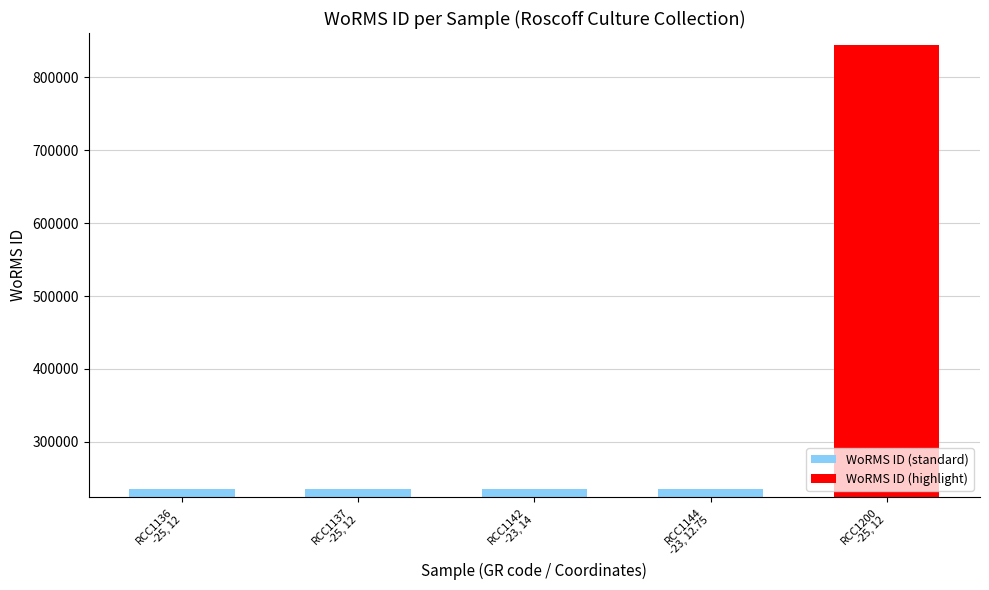

What value does the data have at RCC1142
-23, 14?

235923